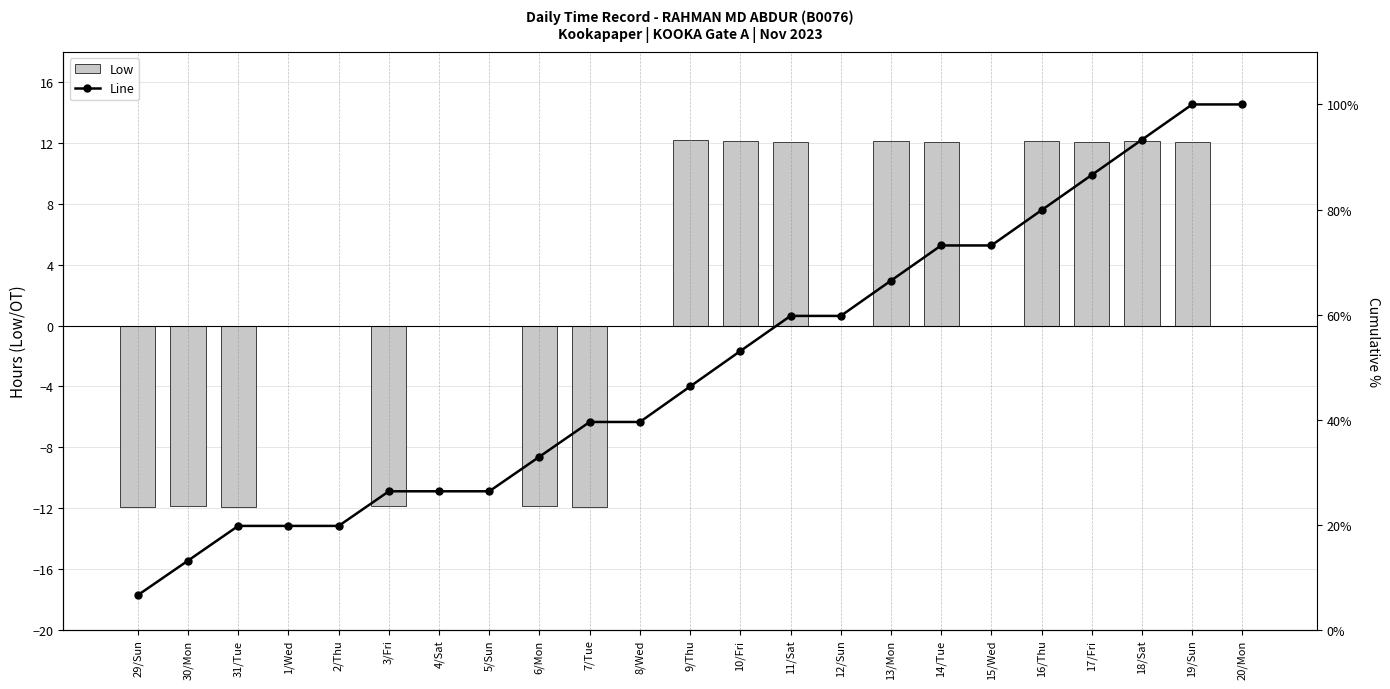

Is it true that Low equals 0.0 at 1/Wed?

True